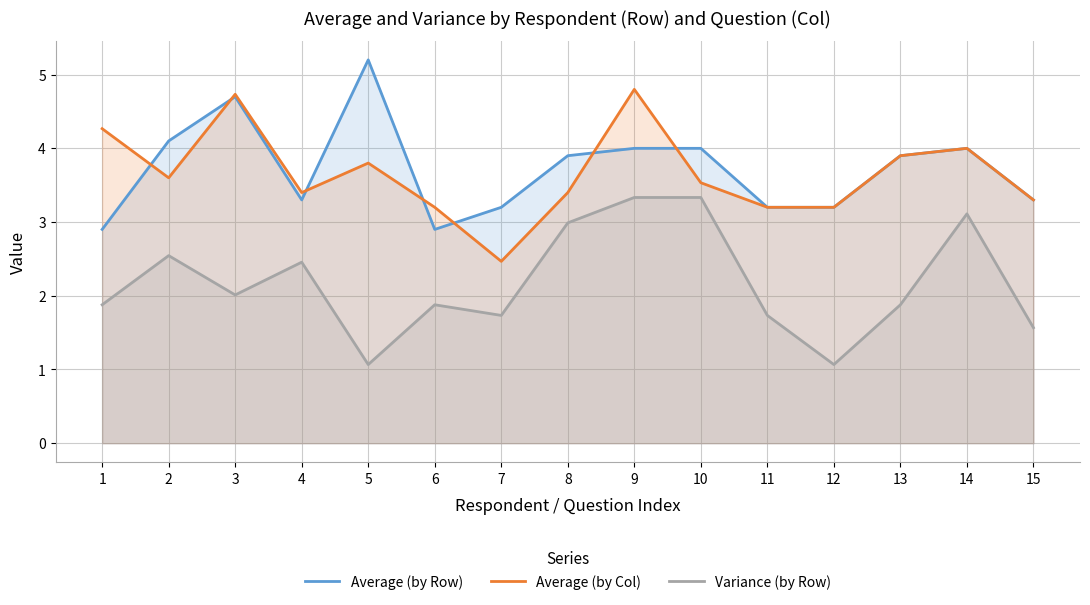

True or false: Average (by Col) and Variance (by Row) intersect in this chart.

False